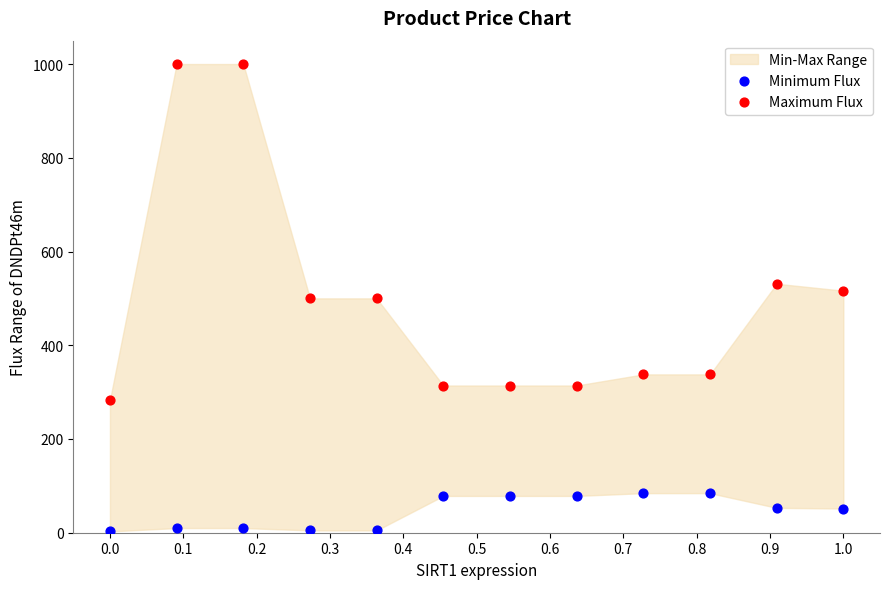

Across all data points, what is the range of Y values (max minus min)?

997.2